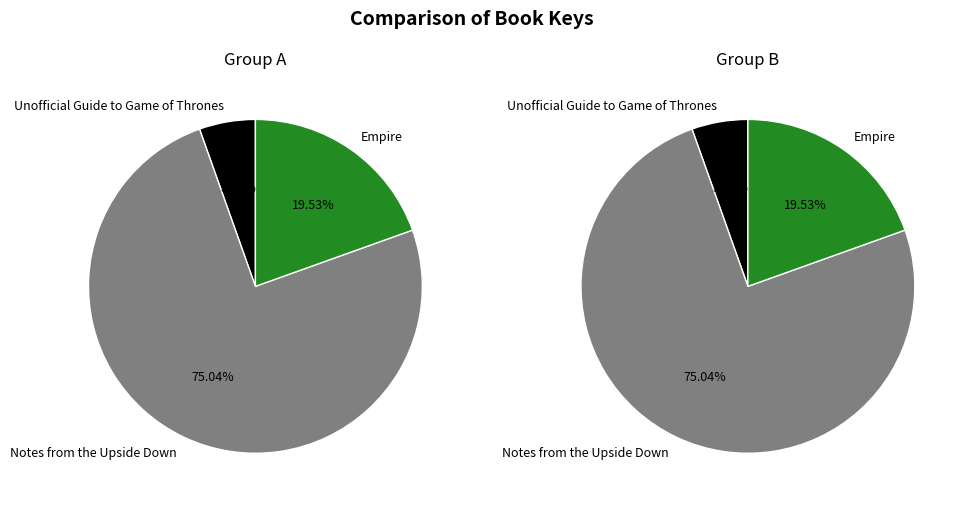

To the nearest percent, what percentage of the pie is Unofficial Guide to Game of Thrones?

5%